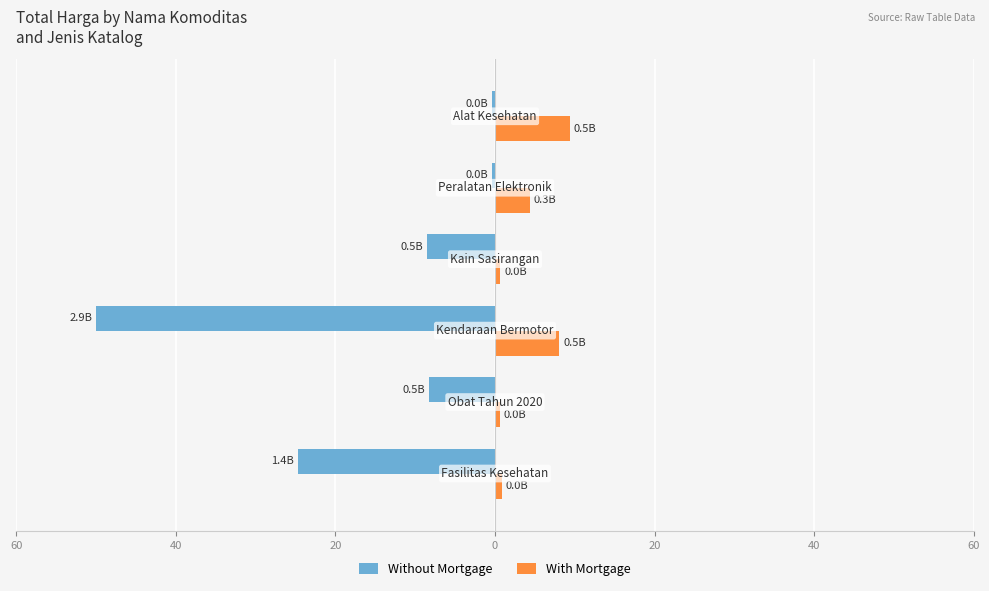

Reading left to right, list all the values displayed in this chart.

Without Mortgage: -24.7	-8.3	-50.0	-8.5	-0.3	-0.3
With Mortgage: 0.9	0.6	8.0	0.7	4.3	9.4